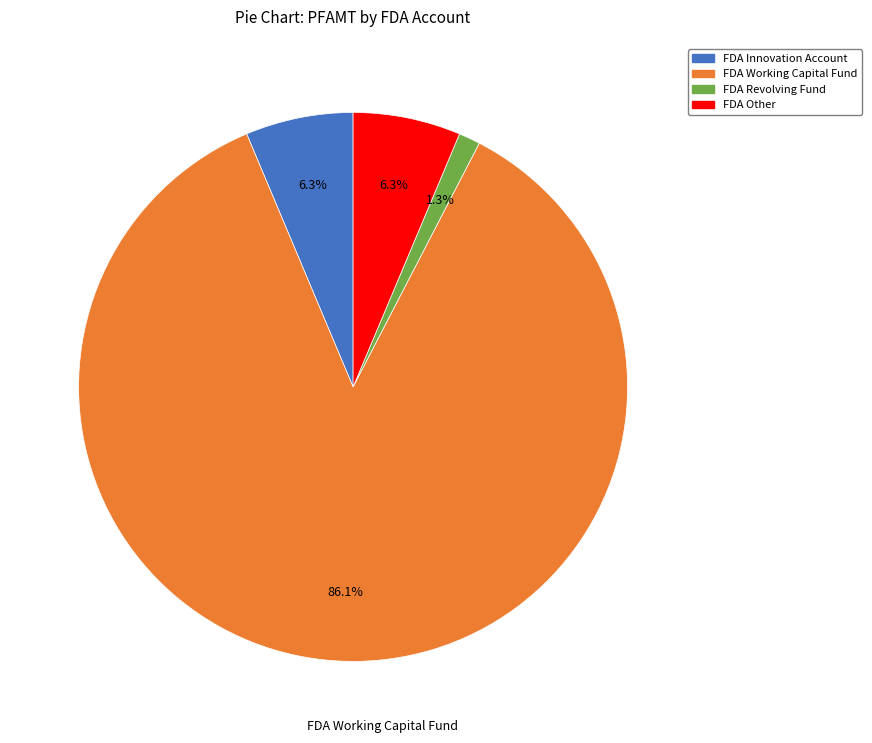

What is the smallest slice in the pie chart?

FDA Revolving Fund